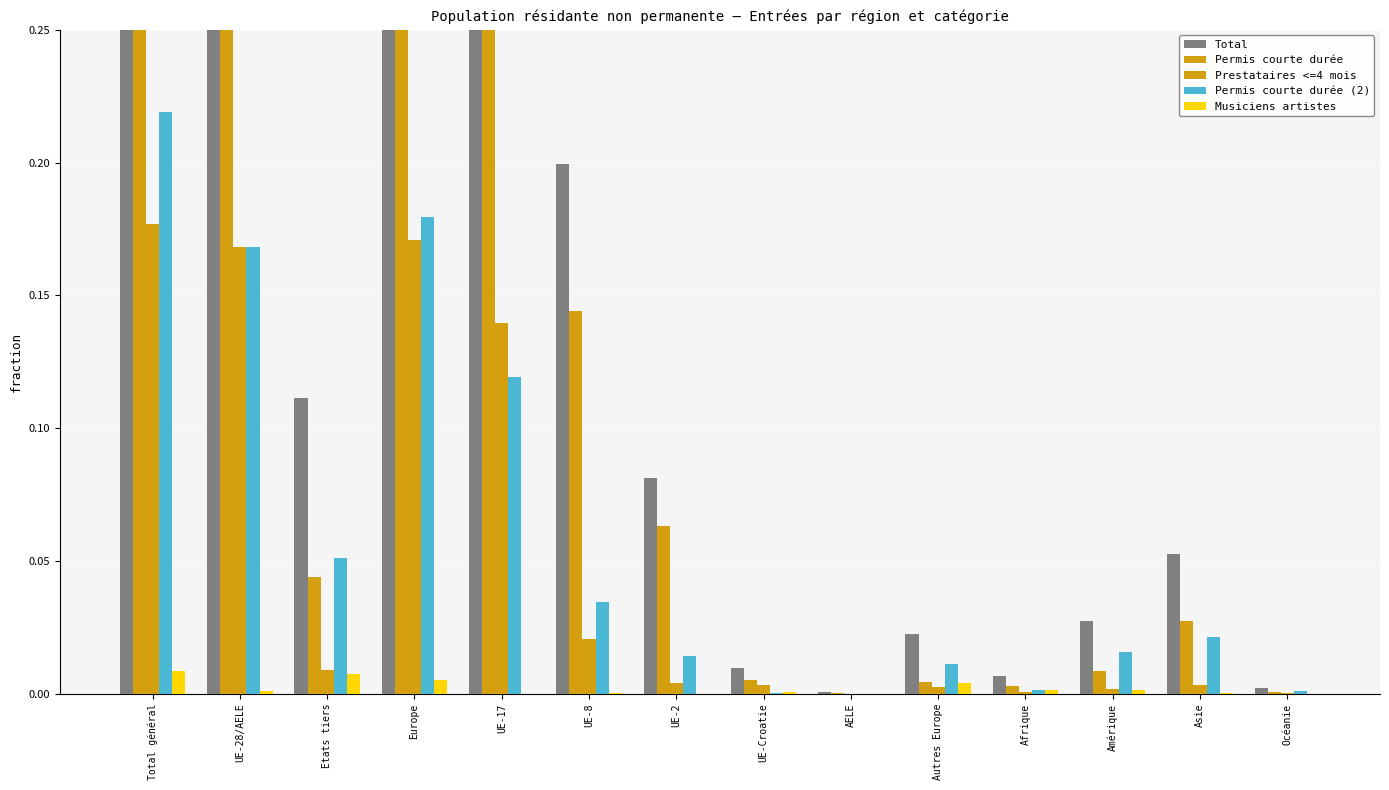

At which label is Permis courte durée closest to 0?

AELE